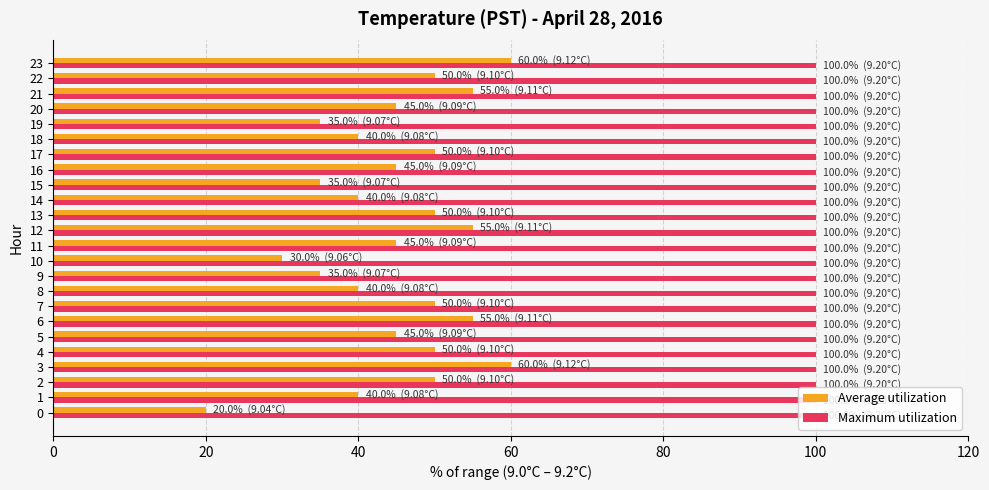

Read the Average utilization value at 17.

50.0